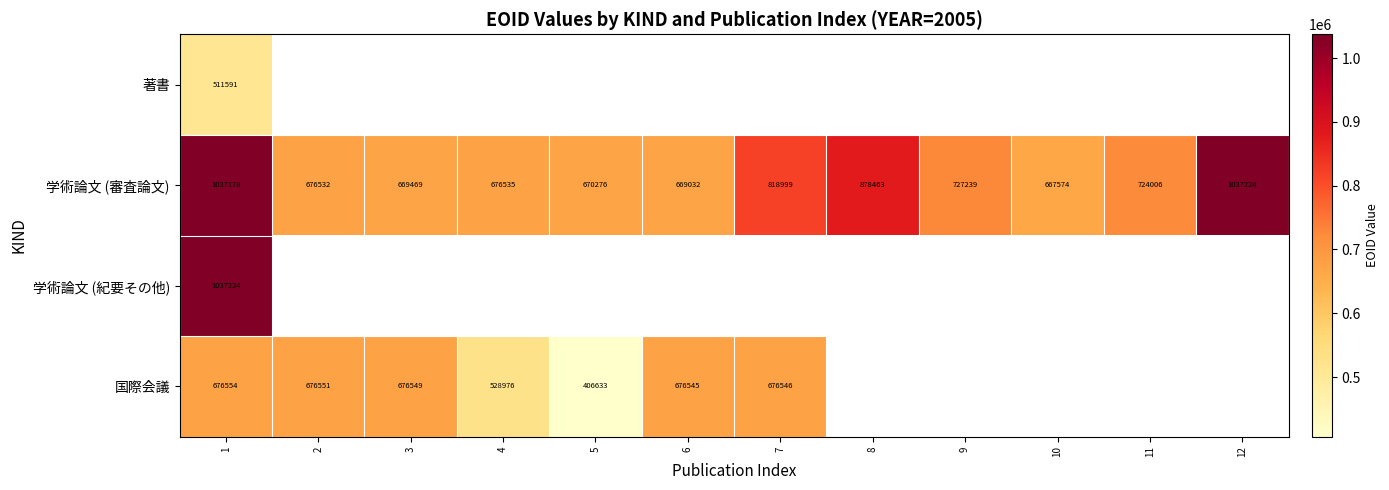

True or false: 学術論文 (審査論文) has a value of 920139 at 6.

False